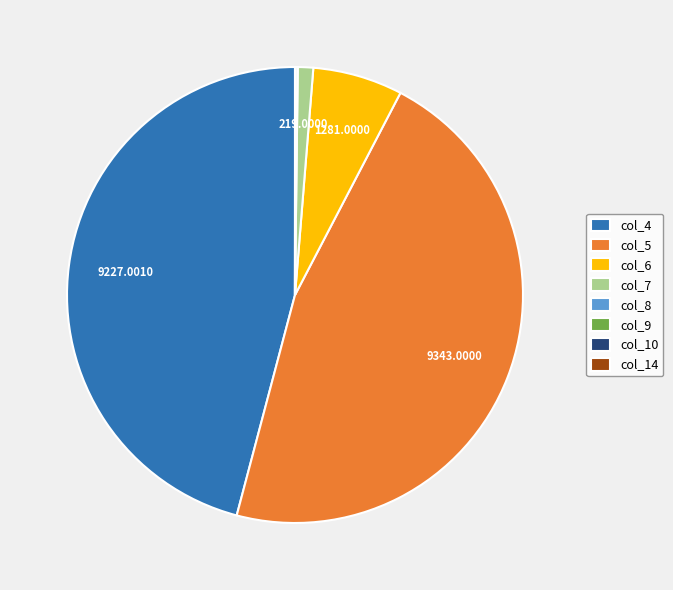

Which slice is the largest?

col_5